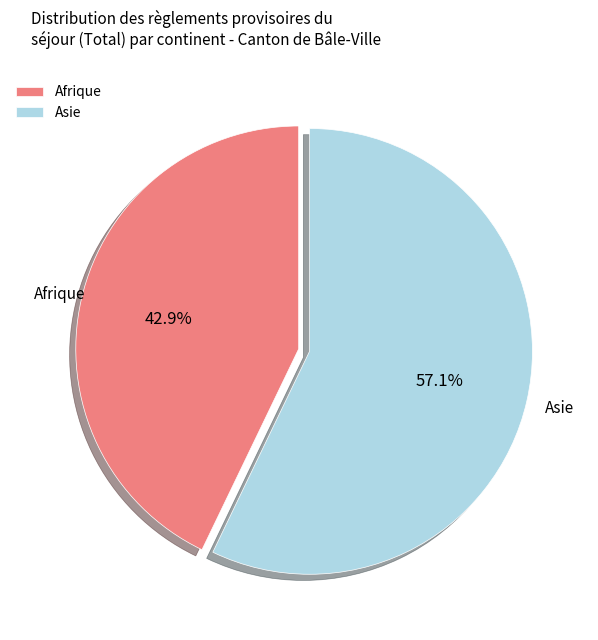

What percentage is the Asie slice, to the nearest percent?

57%